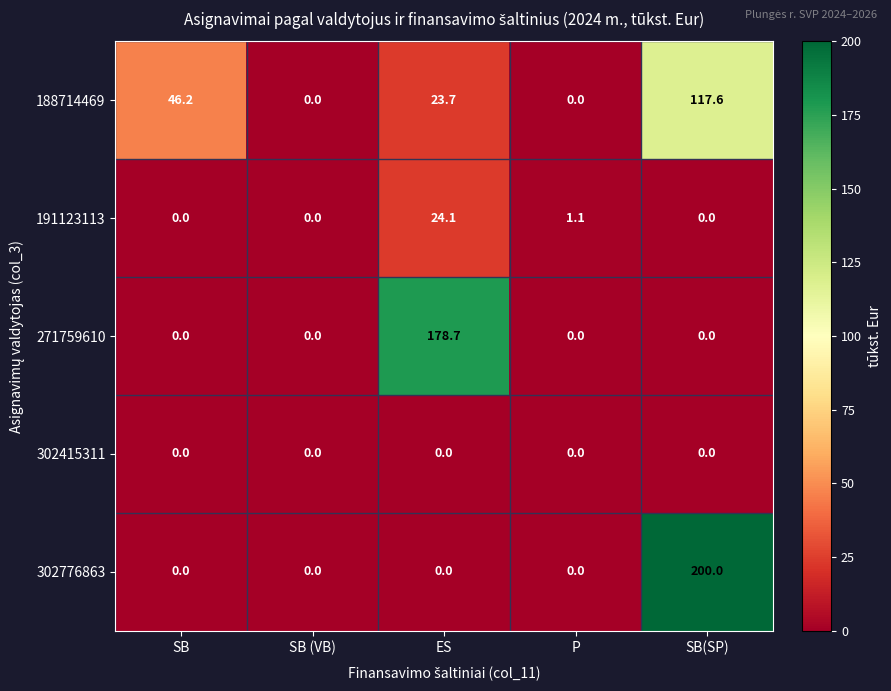

Reading left to right, list all the values displayed in this chart.

188714469: SB=46.2	SB (VB)=0.0	ES=23.7	P=0.0	SB(SP)=117.6
191123113: SB=0.0	SB (VB)=0.0	ES=24.1	P=1.1	SB(SP)=0.0
271759610: SB=0.0	SB (VB)=0.0	ES=178.7	P=0.0	SB(SP)=0.0
302415311: SB=0.0	SB (VB)=0.0	ES=0.0	P=0.0	SB(SP)=0.0
302776863: SB=0.0	SB (VB)=0.0	ES=0.0	P=0.0	SB(SP)=200.0